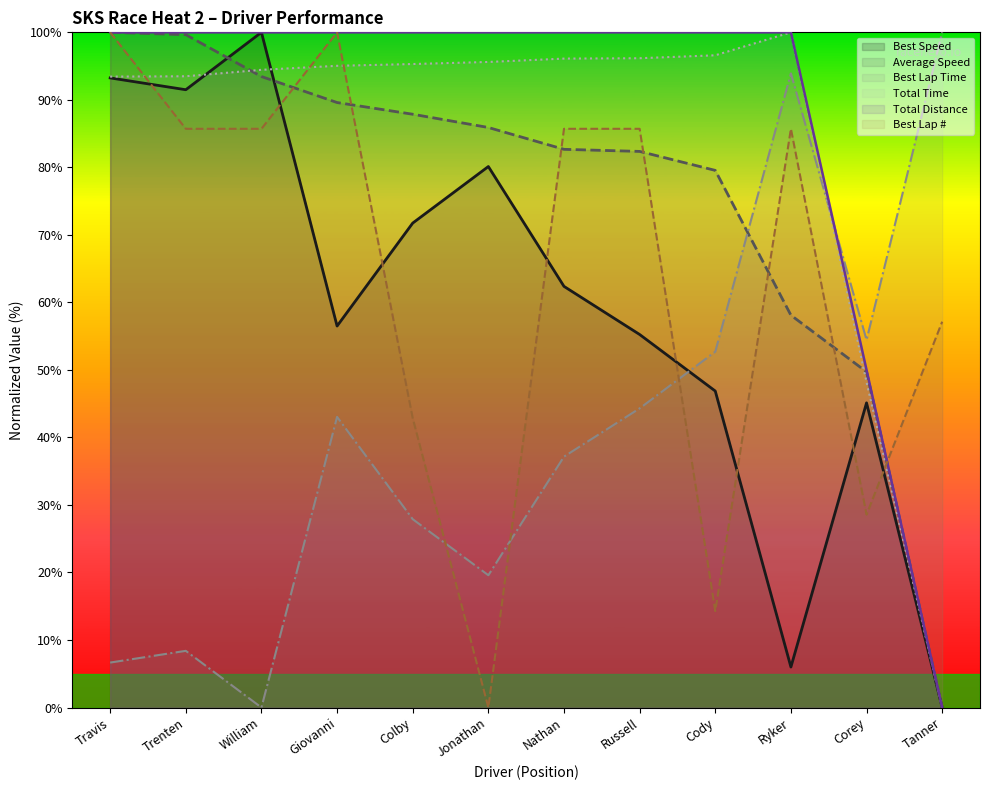

Is it true that Best Lap Time equals 9.6 at Travis?

False